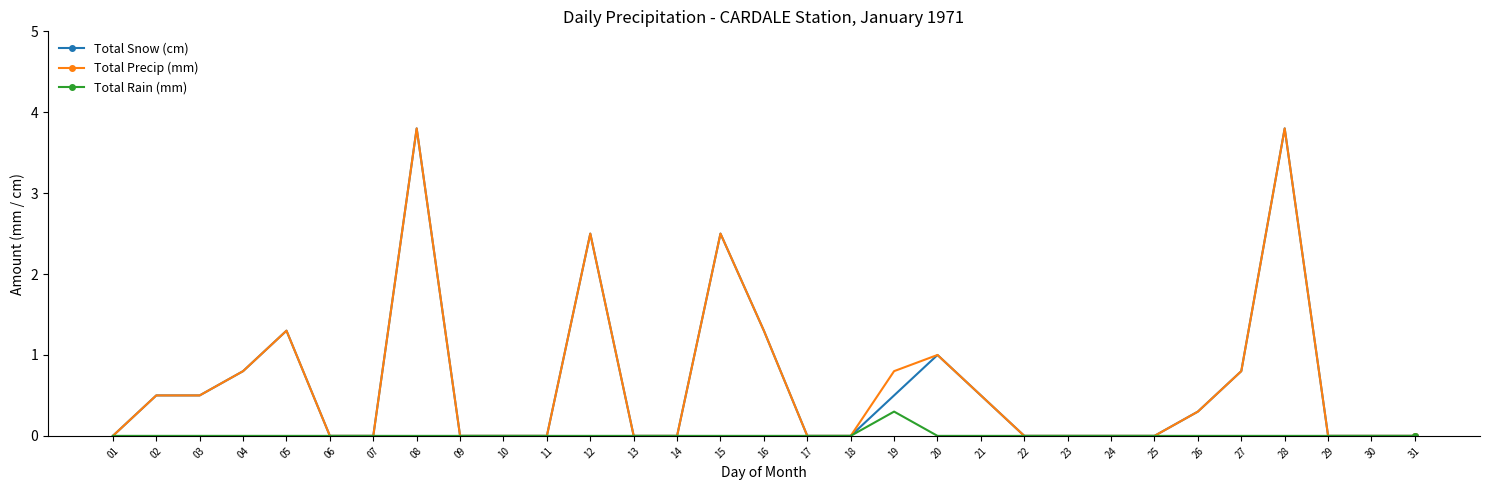

What is the spread (max minus min) of values at 21?

0.5